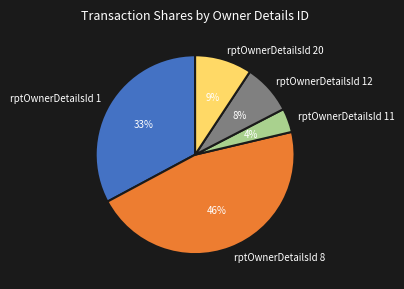

How many segments does this pie chart have?

5